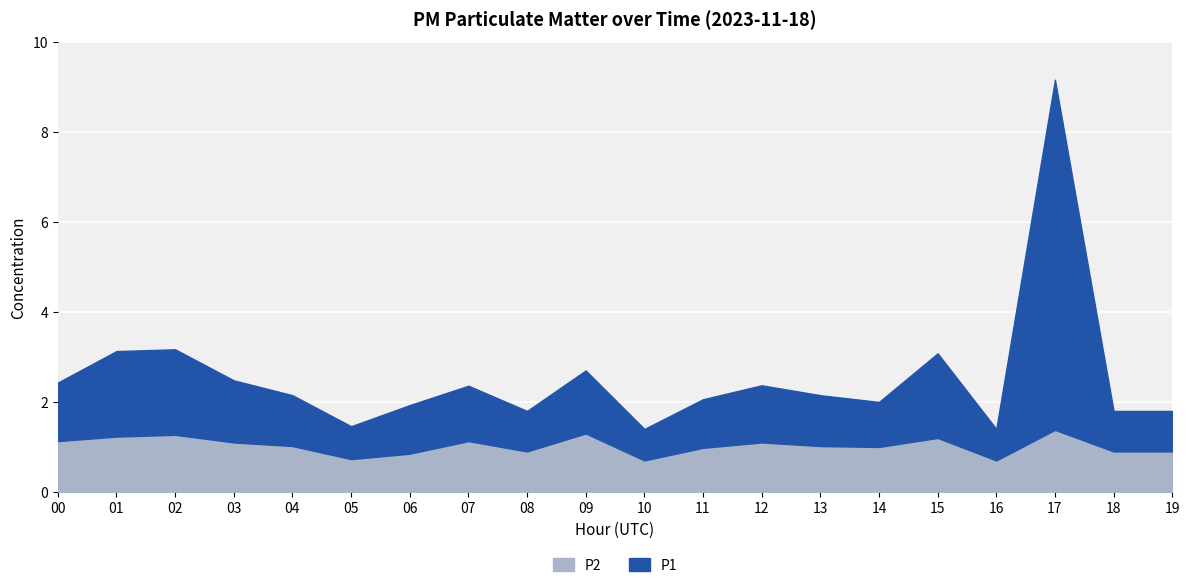

What is the total value across all series at 08?

1.8